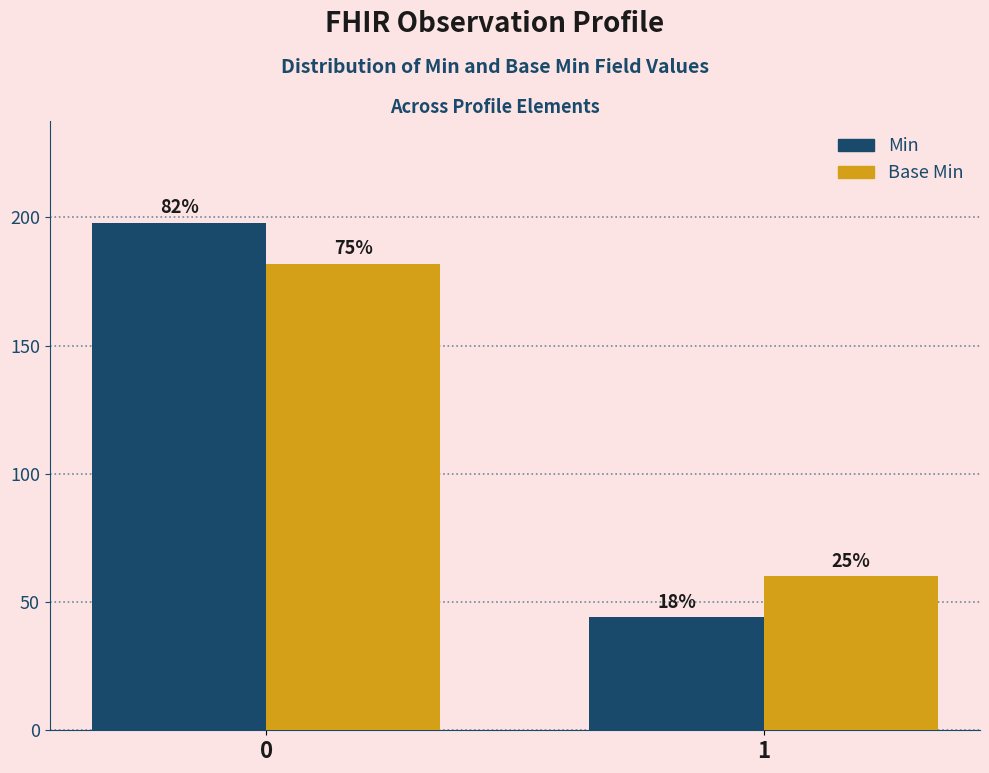

Reading left to right, transcribe all the data shown in this chart.

Min: 198	44
Base Min: 182	60